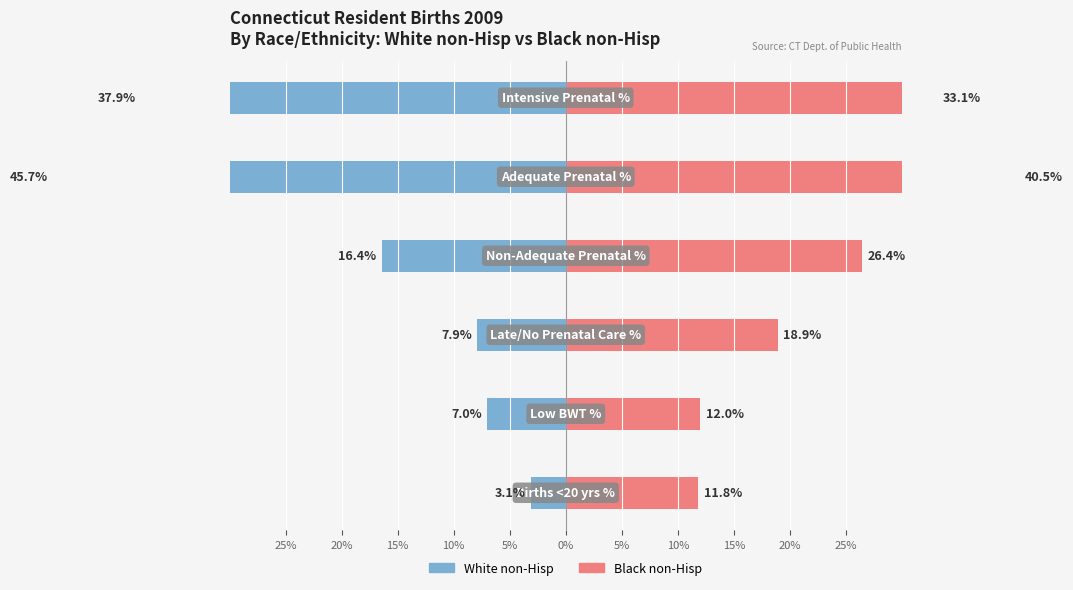

Which series has the largest total across all categories?

Black non-Hisp